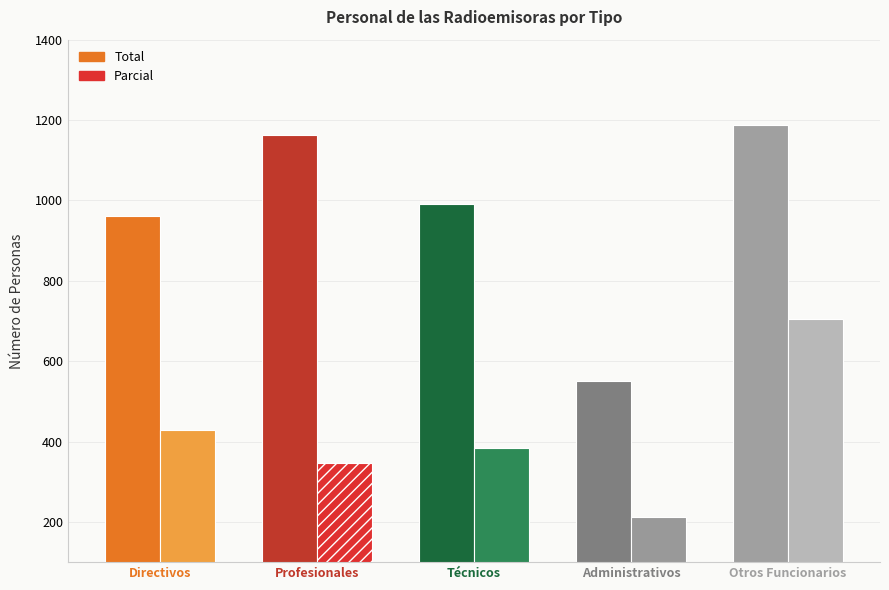

Reading left to right, list all the values displayed in this chart.

Total: Directivos=962	Profesionales=1163	Técnicos=990	Administrativos=550	Otros Funcionarios=1188
Parcial: Directivos=430	Profesionales=346	Técnicos=383	Administrativos=212	Otros Funcionarios=706